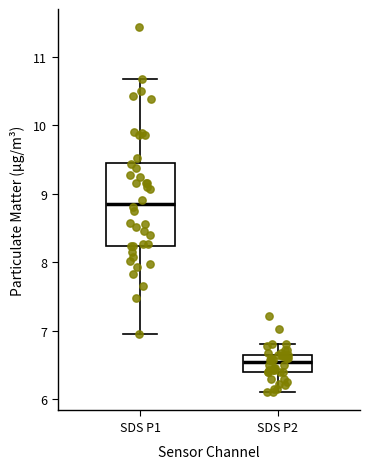

Where is the lower edge of the box for SDS P2 on the y-axis? The values are not printed on the chart, so give them approximately, as read against the axis.

6.4